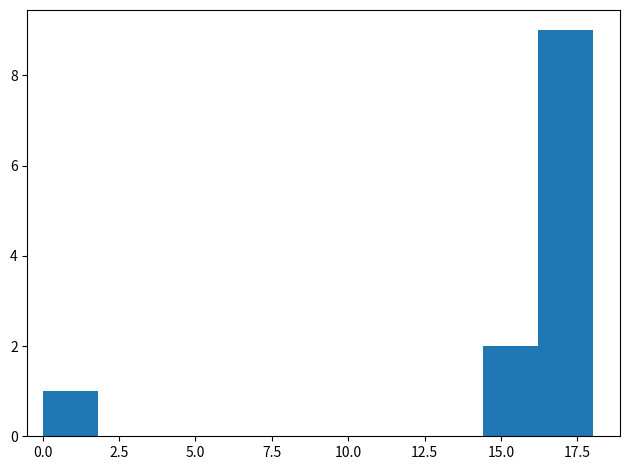

Read against the x-axis, roughly where is the centre of the tallest bar?

17.0